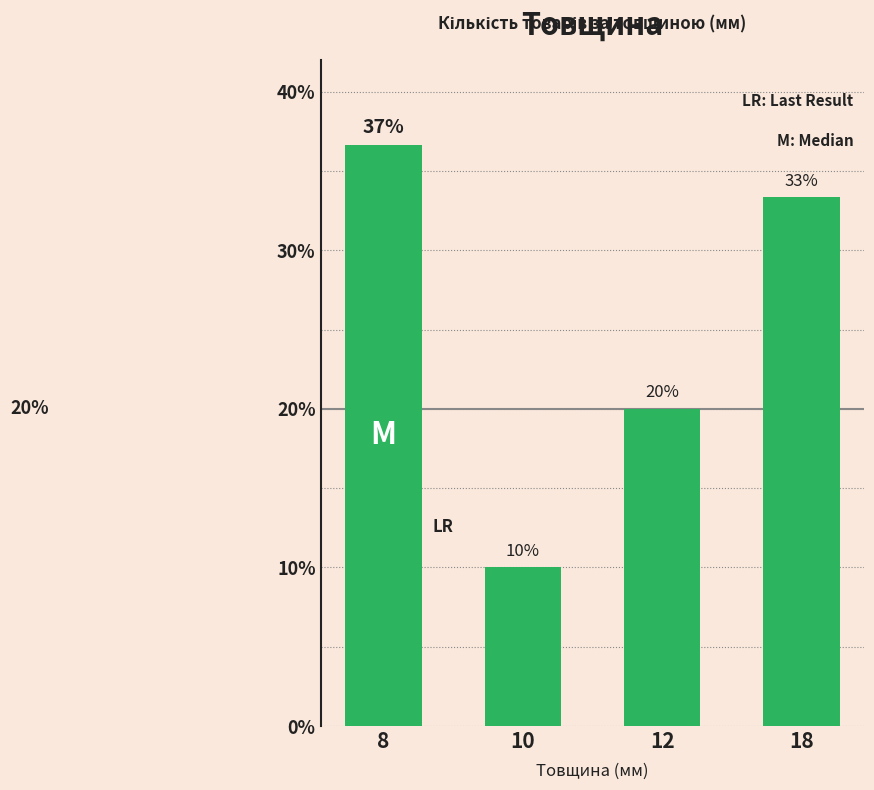

True or false: the data shows 0.3 at 18.

True